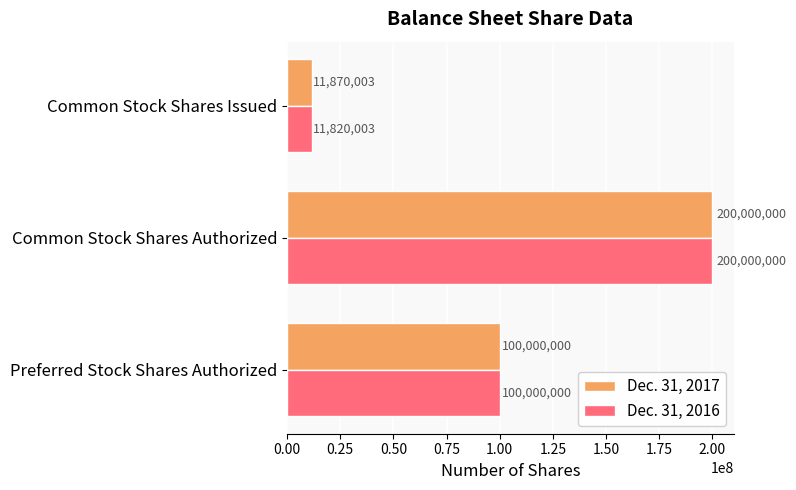

Which series has the largest total across all categories?

Dec. 31, 2017